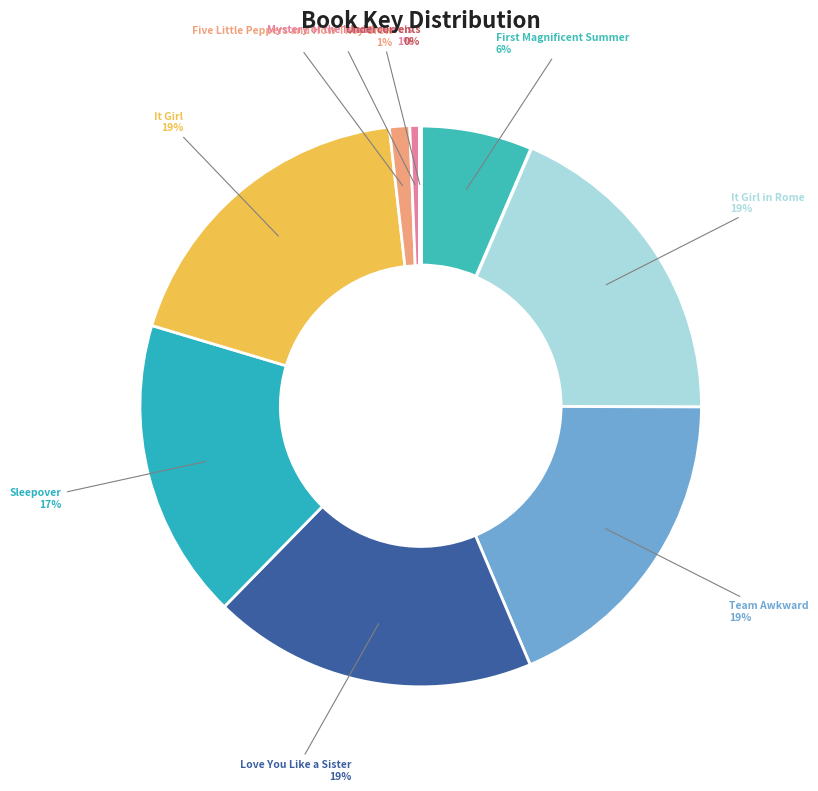

Combined, do Mystery of the Island Jewels and Team Awkward account for over 50%?

No